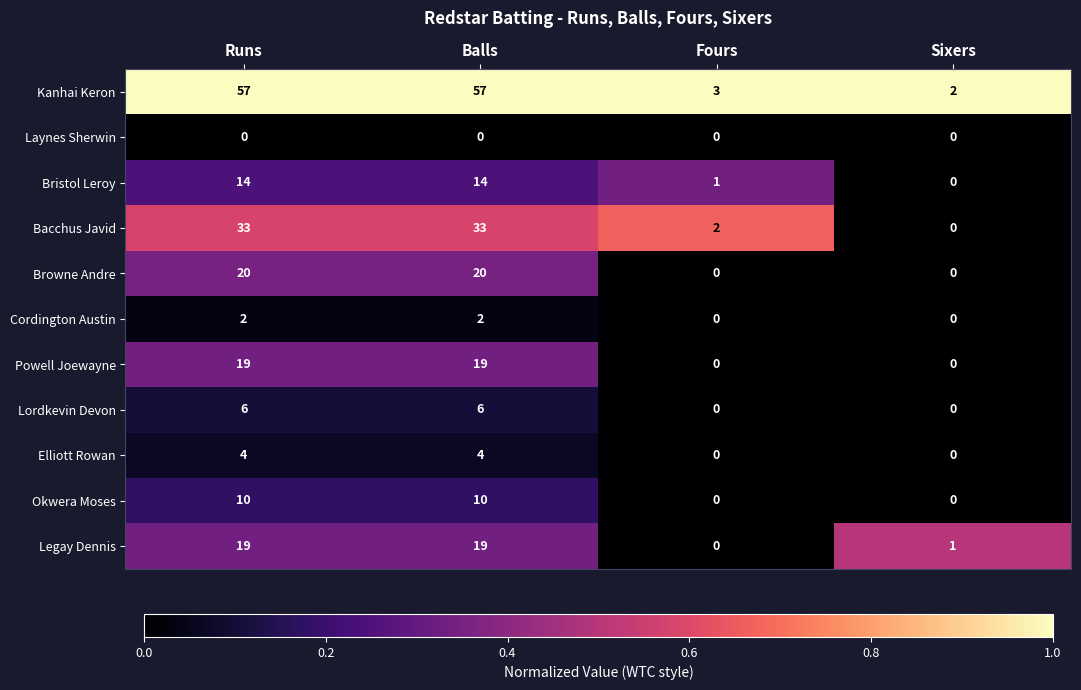

What is the difference between the maximum and minimum values in the Okwera Moses series?

10